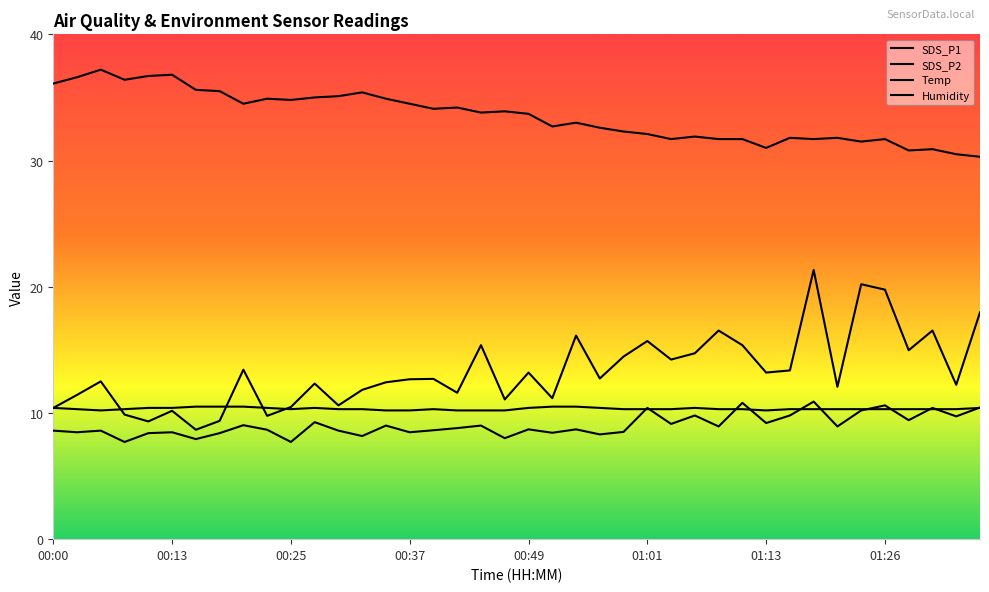

Which series has the largest total across all categories?

Humidity